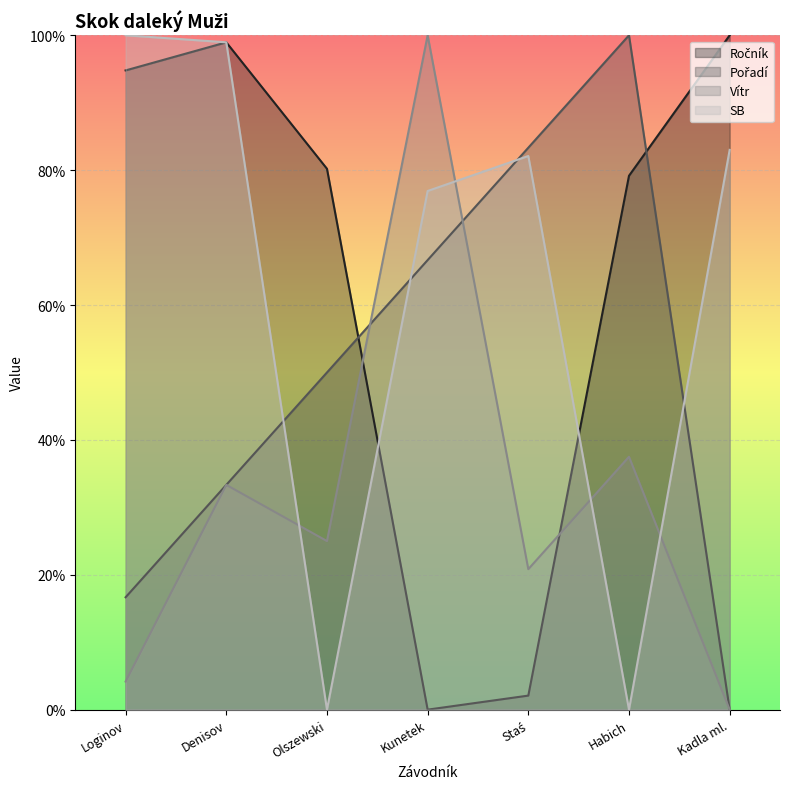

Reading right to left, what are all the values shown in this chart?

Ročník: 100.0	79.2	2.1	0.0	80.2	99.0	94.8
Pořadí: 0.0	100.0	83.3	66.7	50.0	33.3	16.7
Vítr: 0.0	37.5	20.8	100.0	25.0	33.3	4.2
SB: 83.0	0.0	82.1	76.9	0.0	99.0	100.0